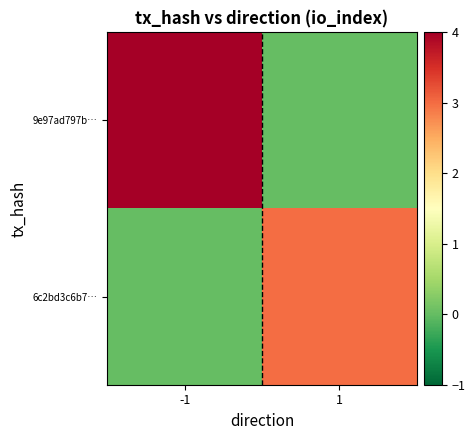

Reading right to left, extract all data points from this chart.

9e97ad797b…: 1=0	-1=4
6c2bd3c6b7…: 1=3	-1=0